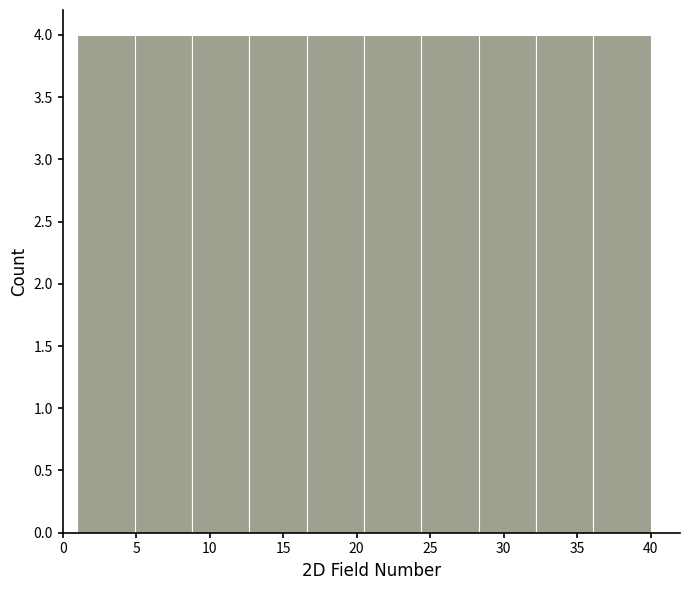

Reading left to right, transcribe this chart: for each bar, give the range it covers on the x-axis and its height. Neither the bar edges nor the heights are printed on the chart, so give them approximately, as read against the axes.

1.0 to 4.9: 4
4.9 to 8.8: 4
8.8 to 12.7: 4
12.7 to 16.6: 4
16.6 to 20.5: 4
20.5 to 24.4: 4
24.4 to 28.3: 4
28.3 to 32.2: 4
32.2 to 36.1: 4
36.1 to 40.0: 4